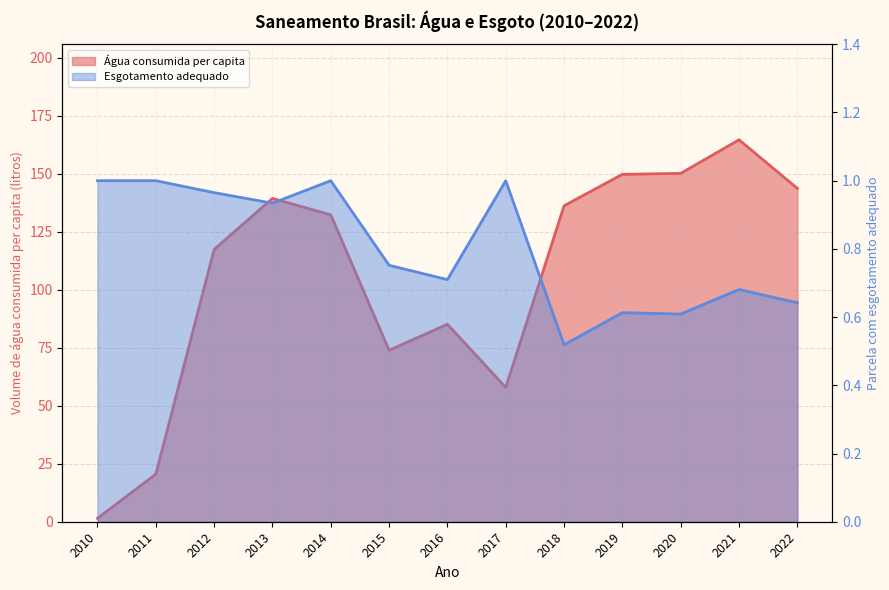

What is the difference between the second highest and minimum values in the Parcela da população total que mora em domicílios com esgotamento adequado series?

0.5